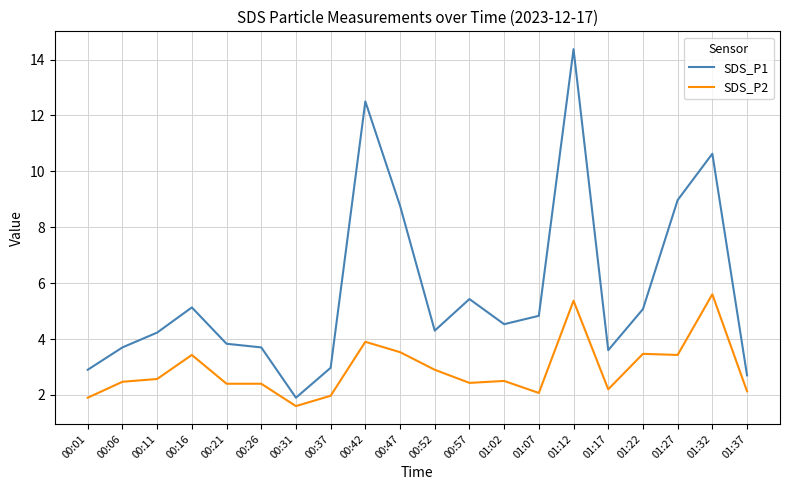

What is the minimum value shown in the chart?

1.6